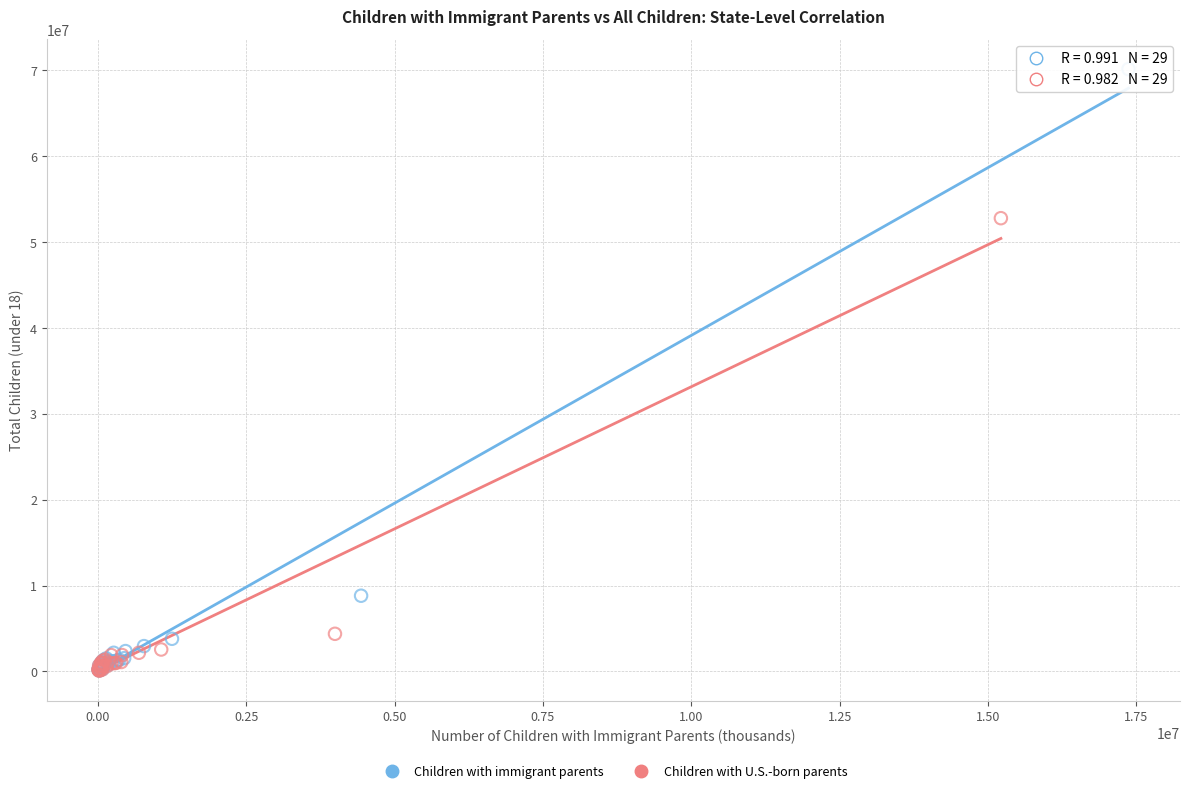

What are all the series names shown in the legend?

Children with immigrant parents, Children with U.S.-born parents